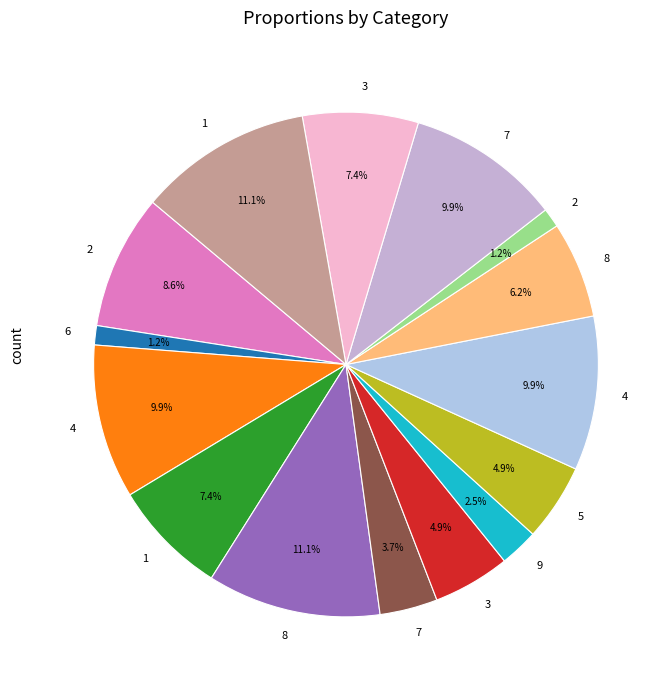

How many segments does this pie chart have?

15